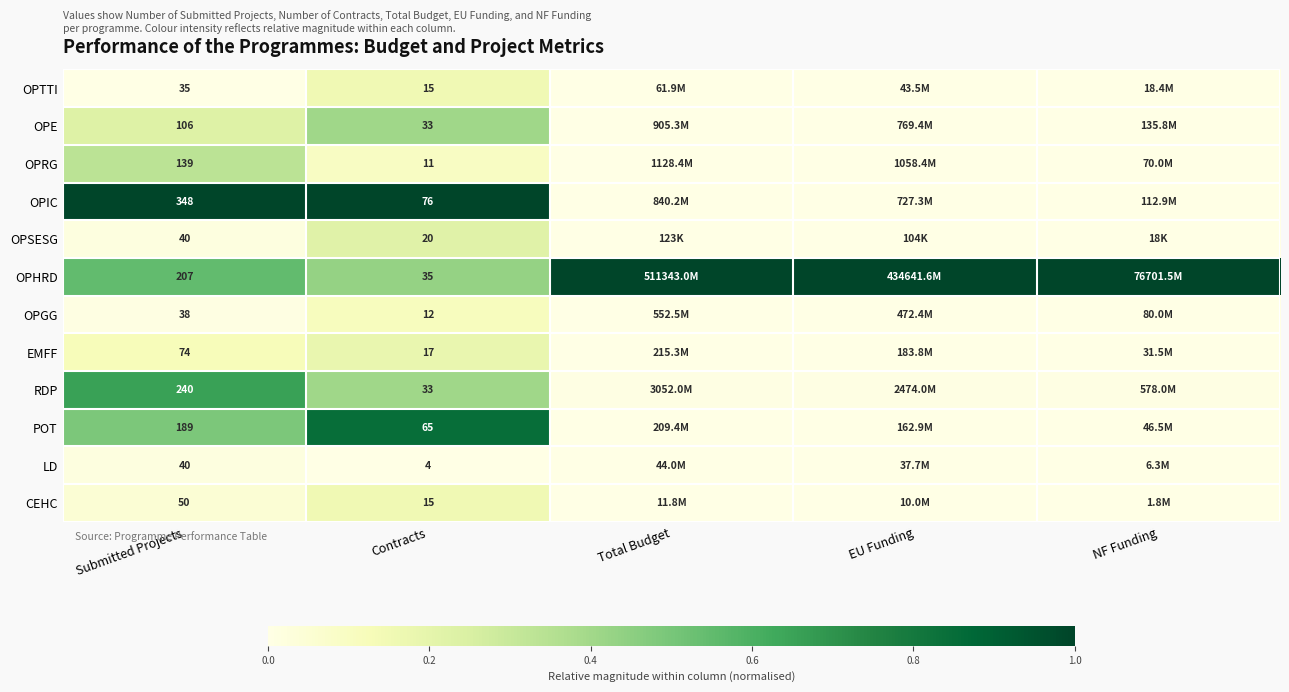

Is the value of OPRG at Submitted Projects greater than the value of RDP at Submitted Projects?

No